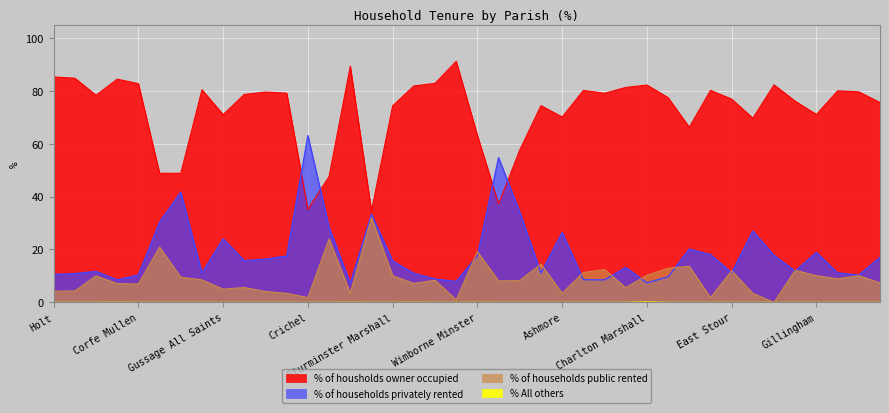

Which series ends up on top after the final intersection of % of households privately rented and % of households public rented?

% of households privately rented